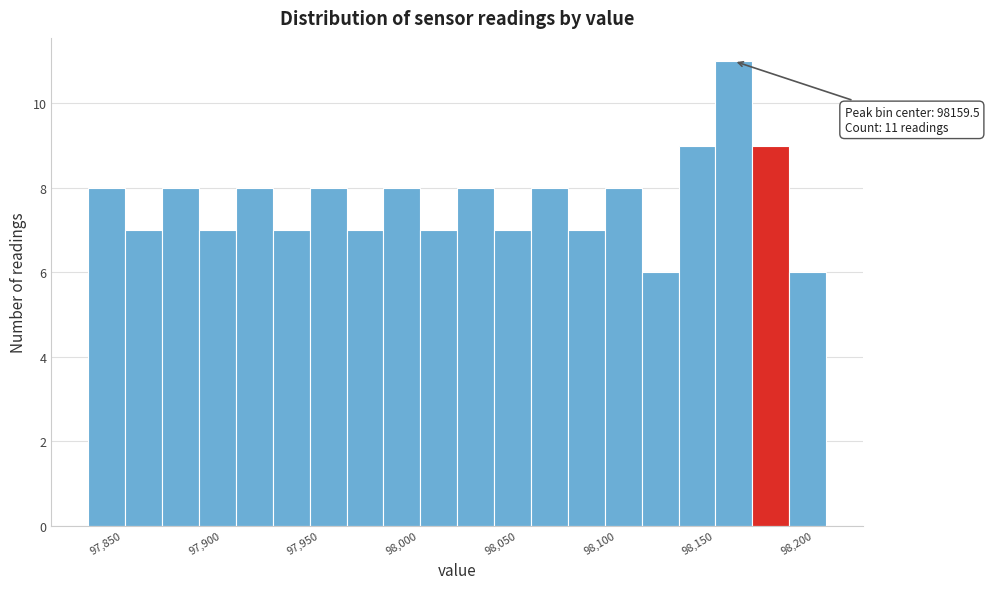

Around what value on the x-axis is the tallest bar? Give the approximate position of its centre, as read against the axis.

98160